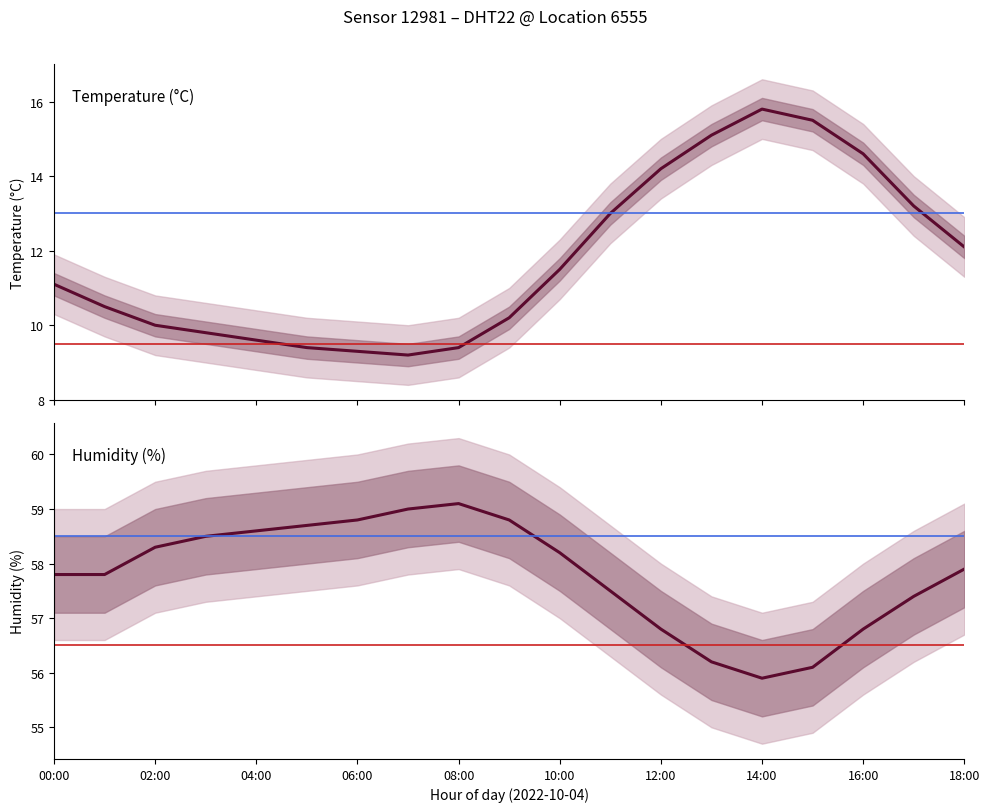

At how many categories does at least one series exceed 49?

19